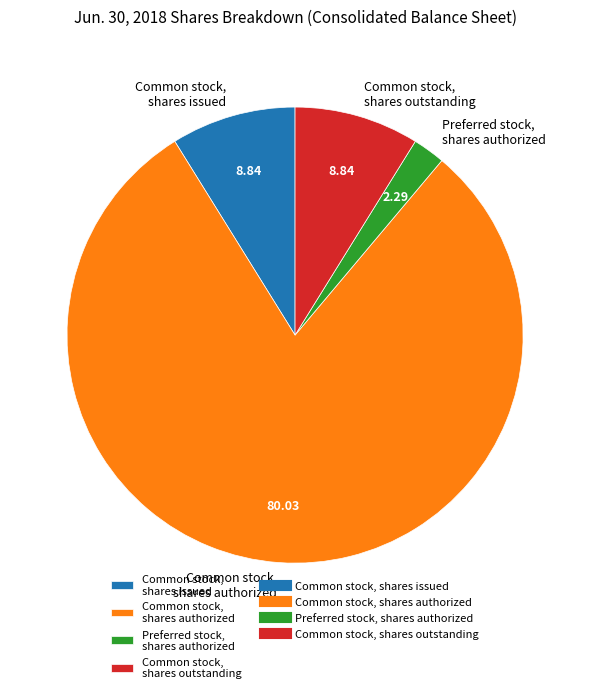

Approximately how many times larger is the value at Common stock, shares authorized compared to Common stock, shares outstanding?

9.0